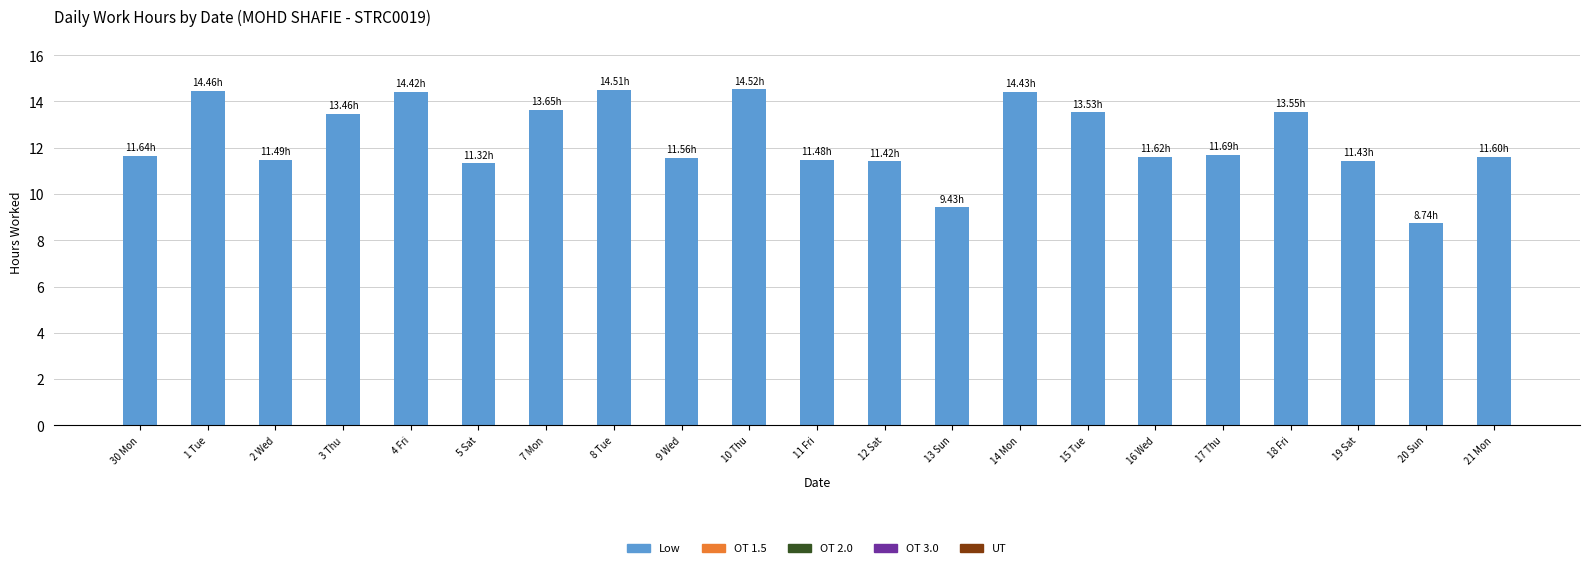

What is the difference between the values at 1 Tue and 5 Sat?

3.1